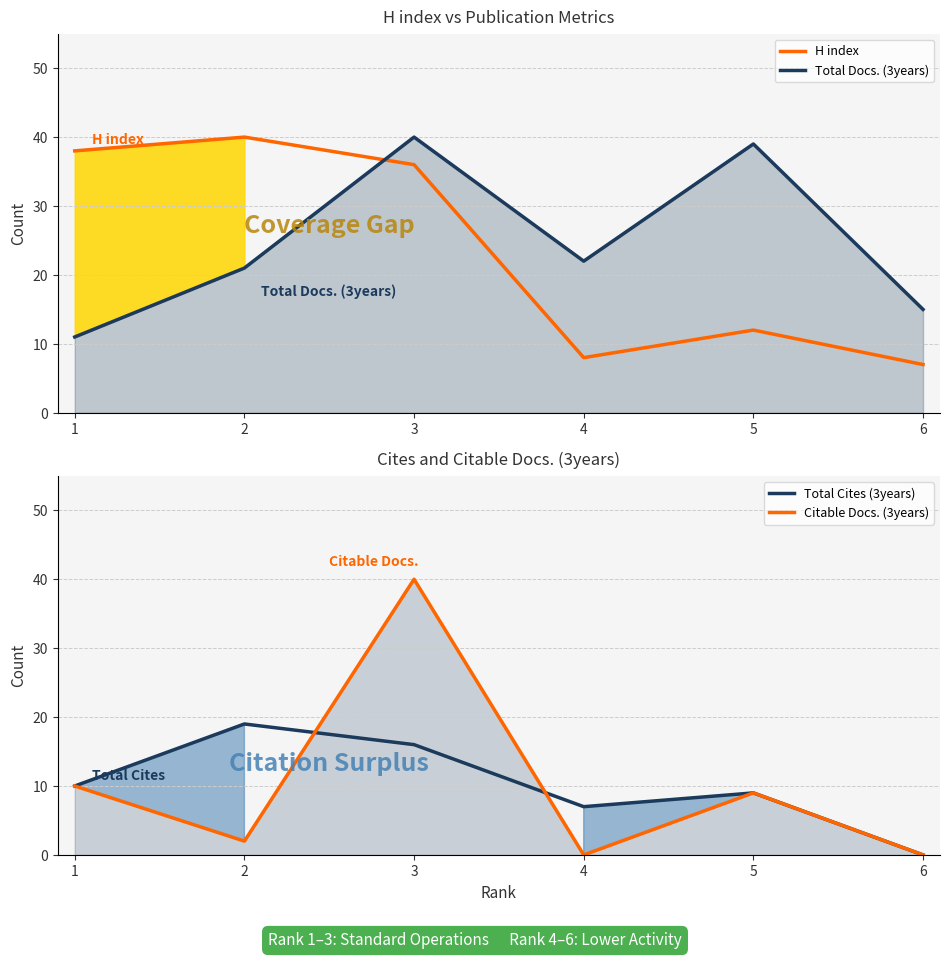

Rank the series by their maximum value, from lowest to highest.

Total Cites (3years), H index, Total Docs. (3years), Citable Docs. (3years)